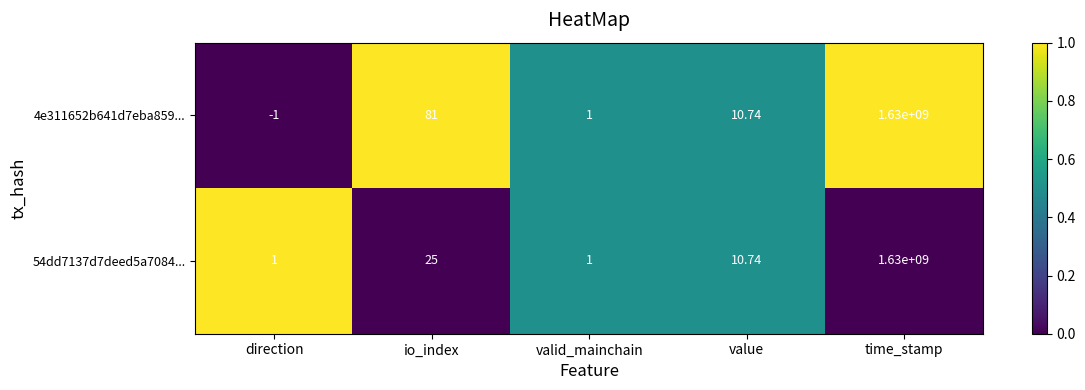

Where is 54dd7137d7deed5a7084... nearest to the value 815000000?

io_index